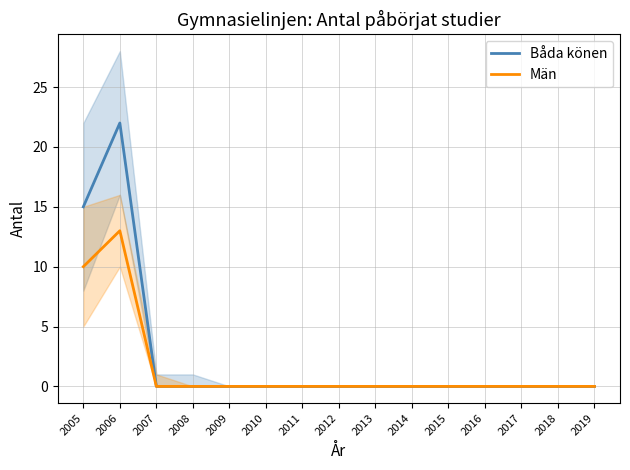

At which category does Män reach its first local peak?

2006